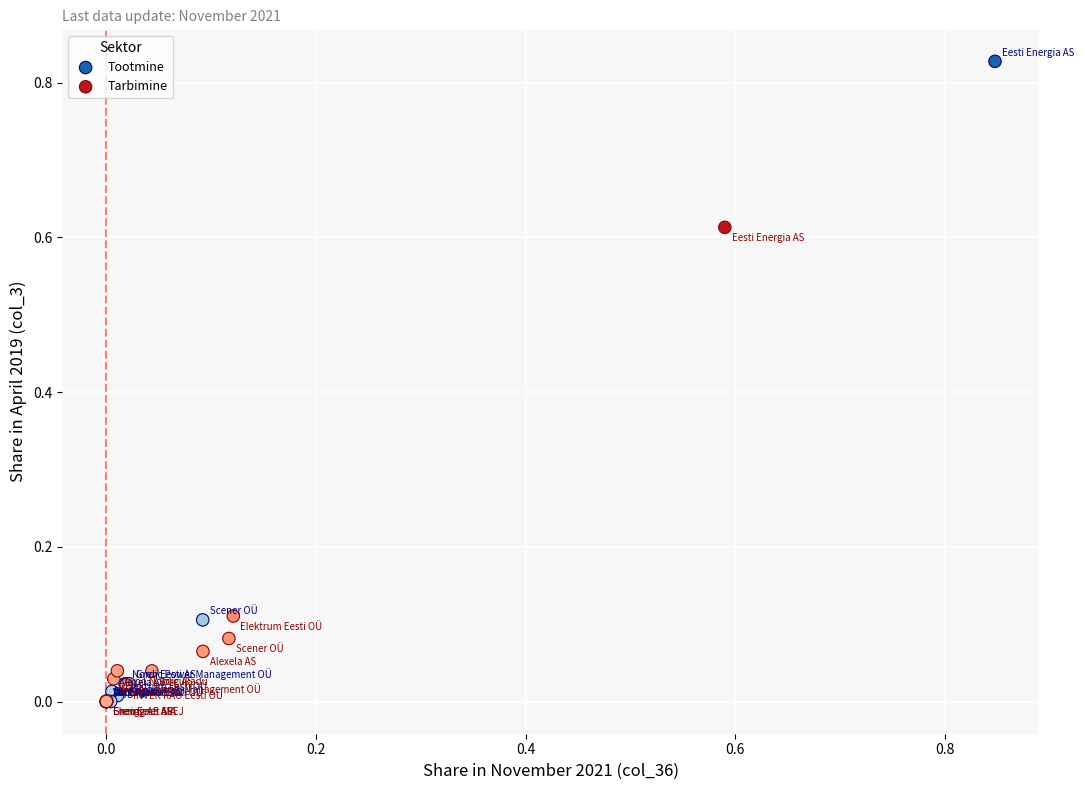

Which series reaches the maximum Y coordinate?

Tootmine